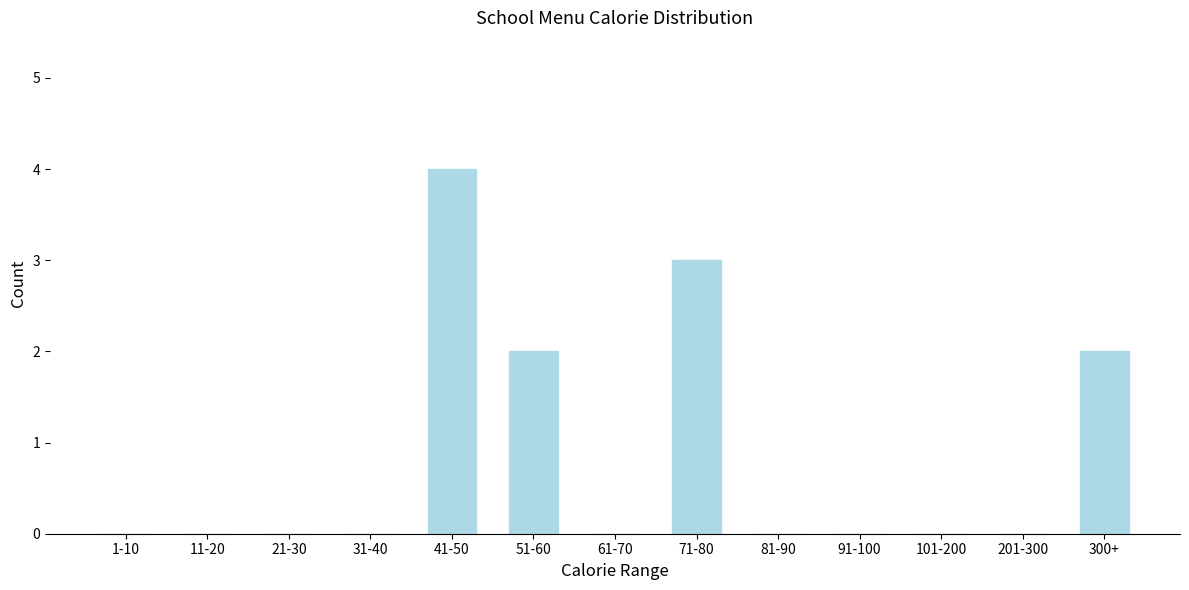

Reading left to right, what are all the values shown in this chart?

1-10=0	11-20=0	21-30=0	31-40=0	41-50=4	51-60=2	61-70=0	71-80=3	81-90=0	91-100=0	101-200=0	201-300=0	300+=2